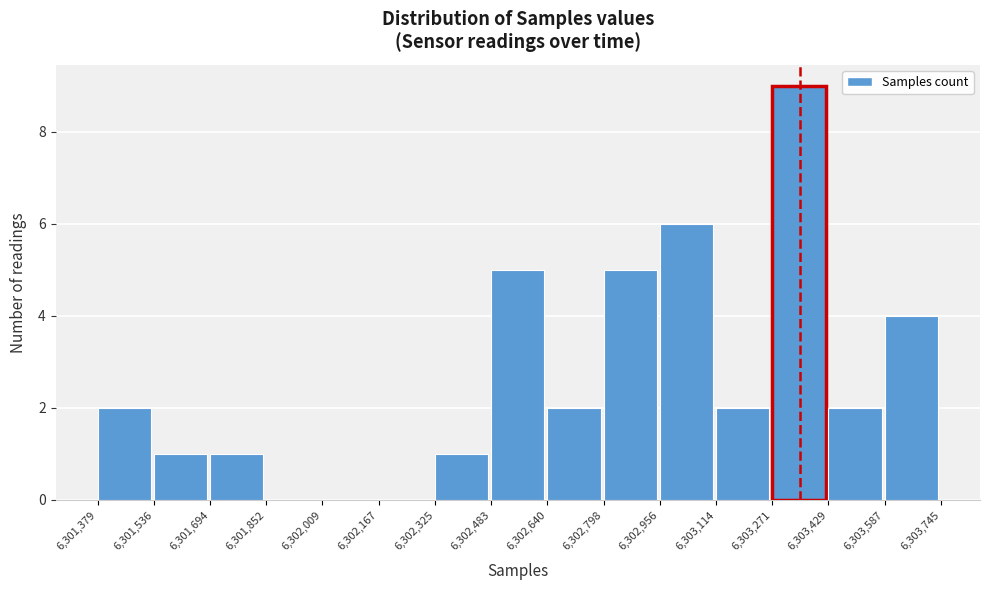

How tall is the bar that spans 6,302,956 to 6,303,114 on the x-axis? The values are not printed on the chart, so give them approximately, as read against the axis.

6